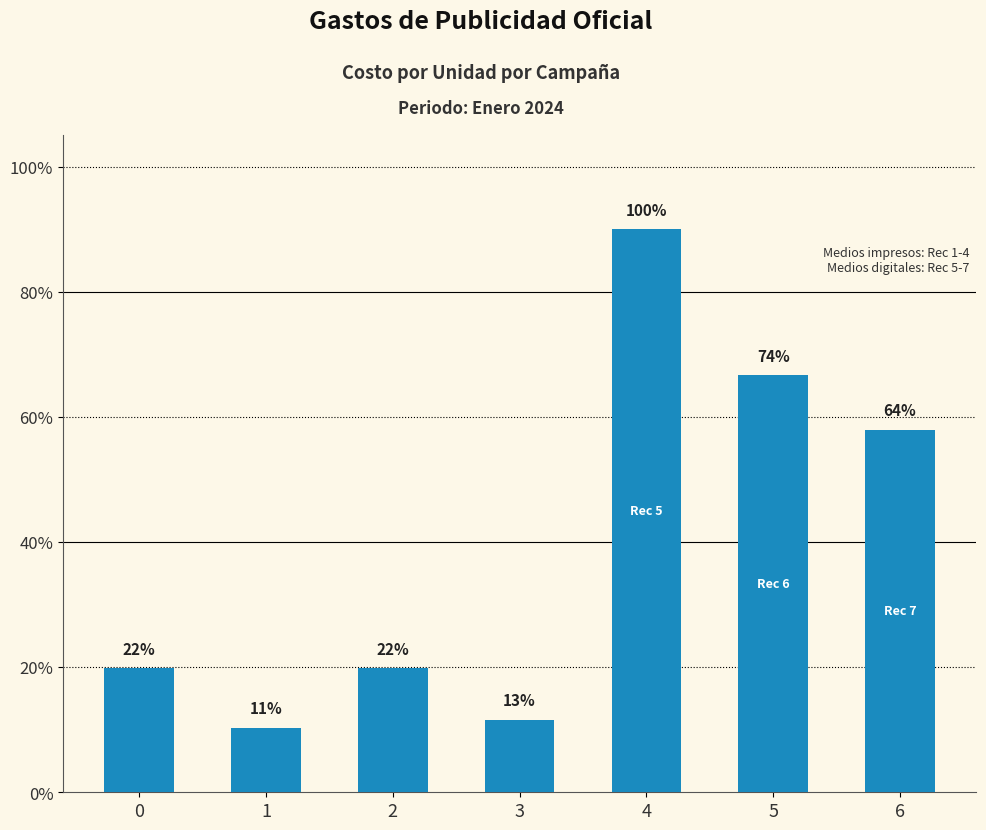

Does the chart contain any negative values?

No